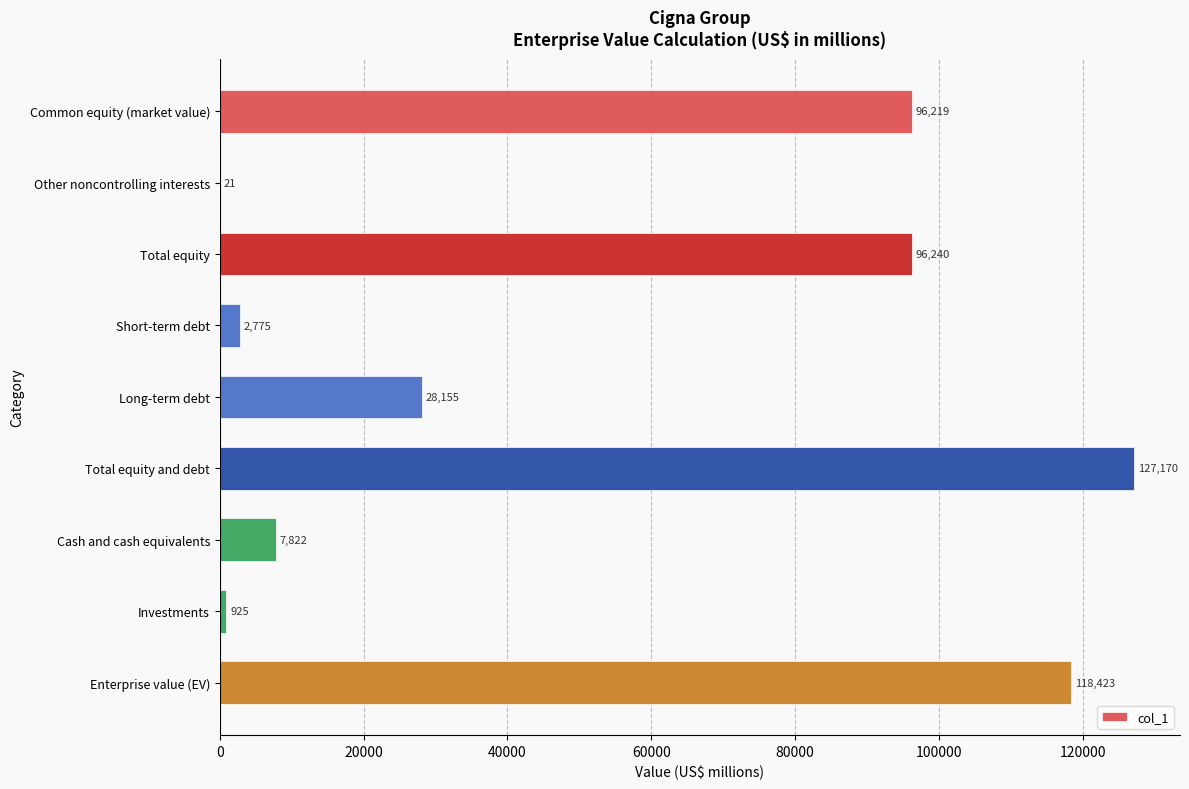

Which category has the highest value across all series?

Total equity and debt